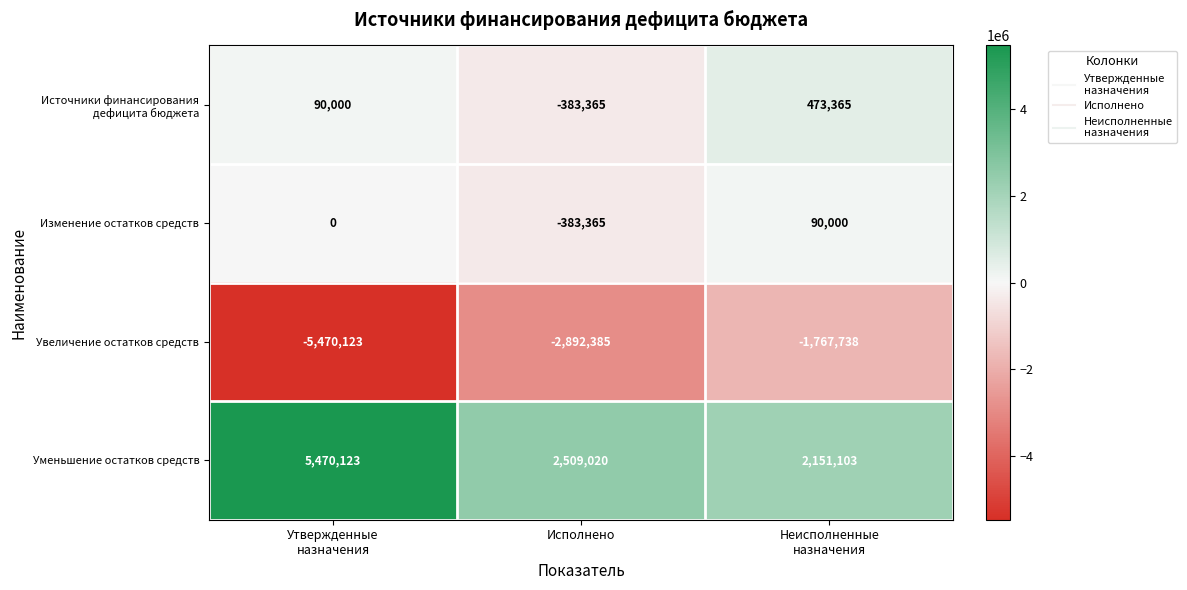

What is the minimum value for Изменение остатков средств?

-383365